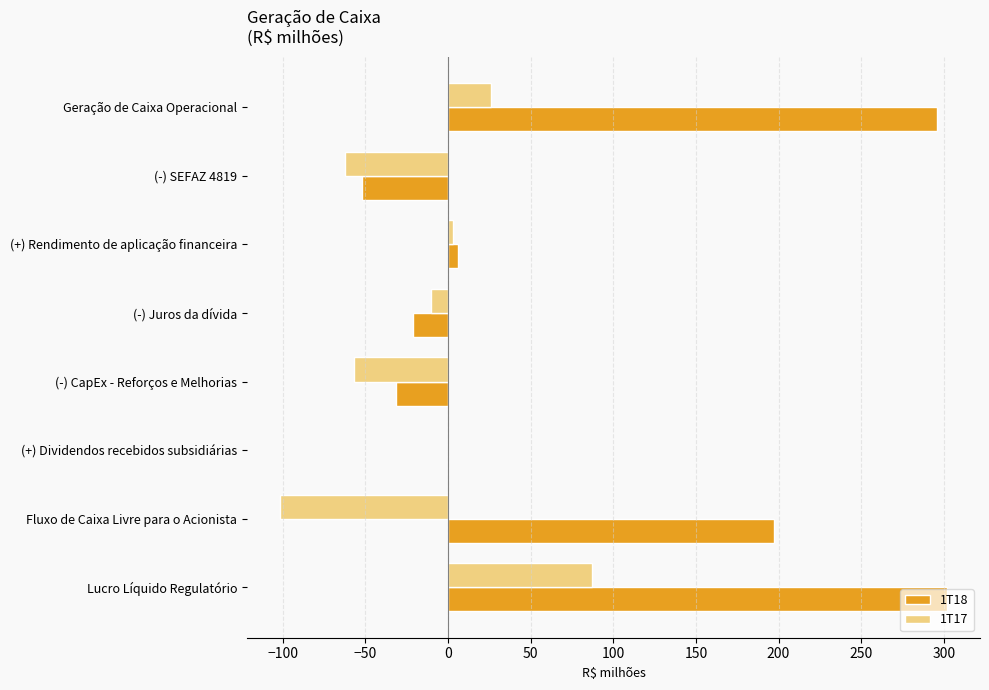

Is it true that 1T18 equals 295.9 at Geração de Caixa Operacional?

True